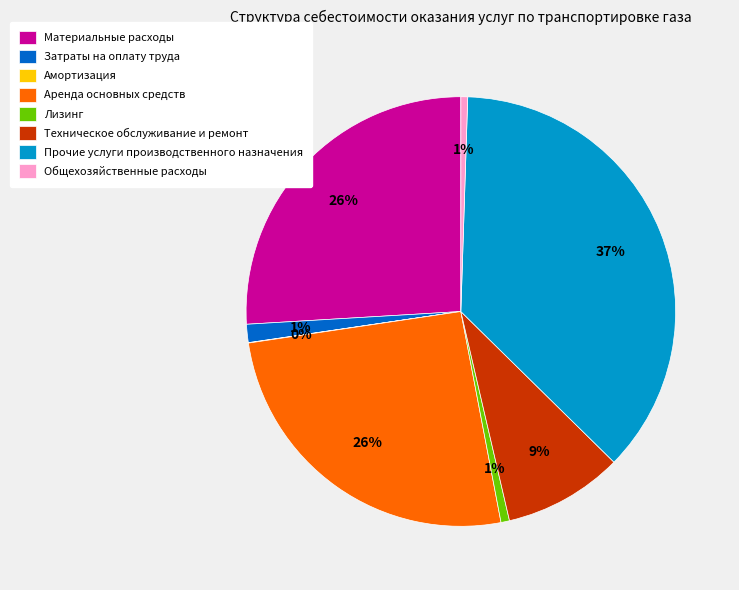

Which has a higher value, Техническое обслуживание и ремонт or Общехозяйственные расходы?

Техническое обслуживание и ремонт